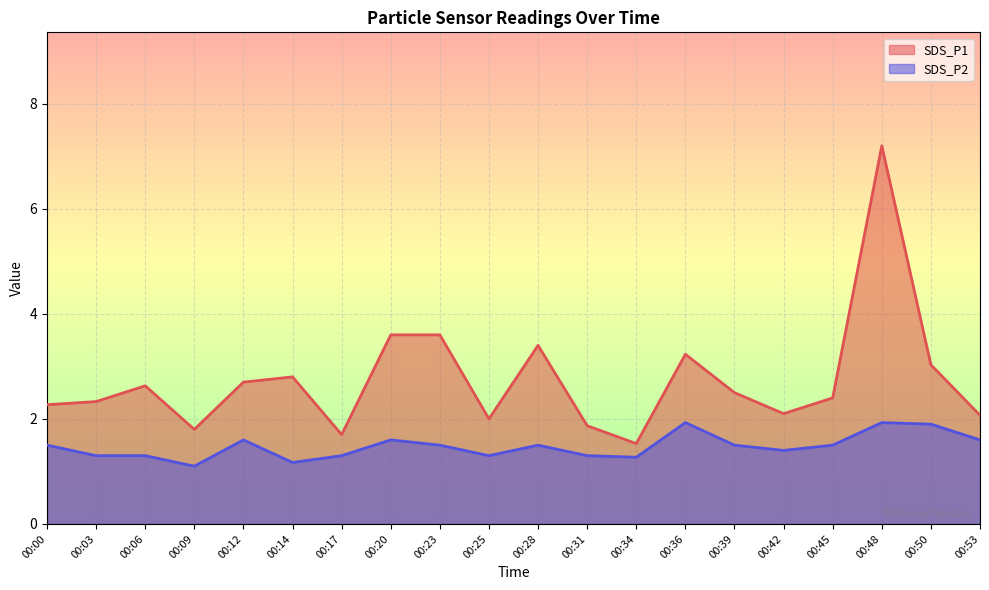

At 00:00, list the series in order from smallest to largest.

SDS_P2, SDS_P1